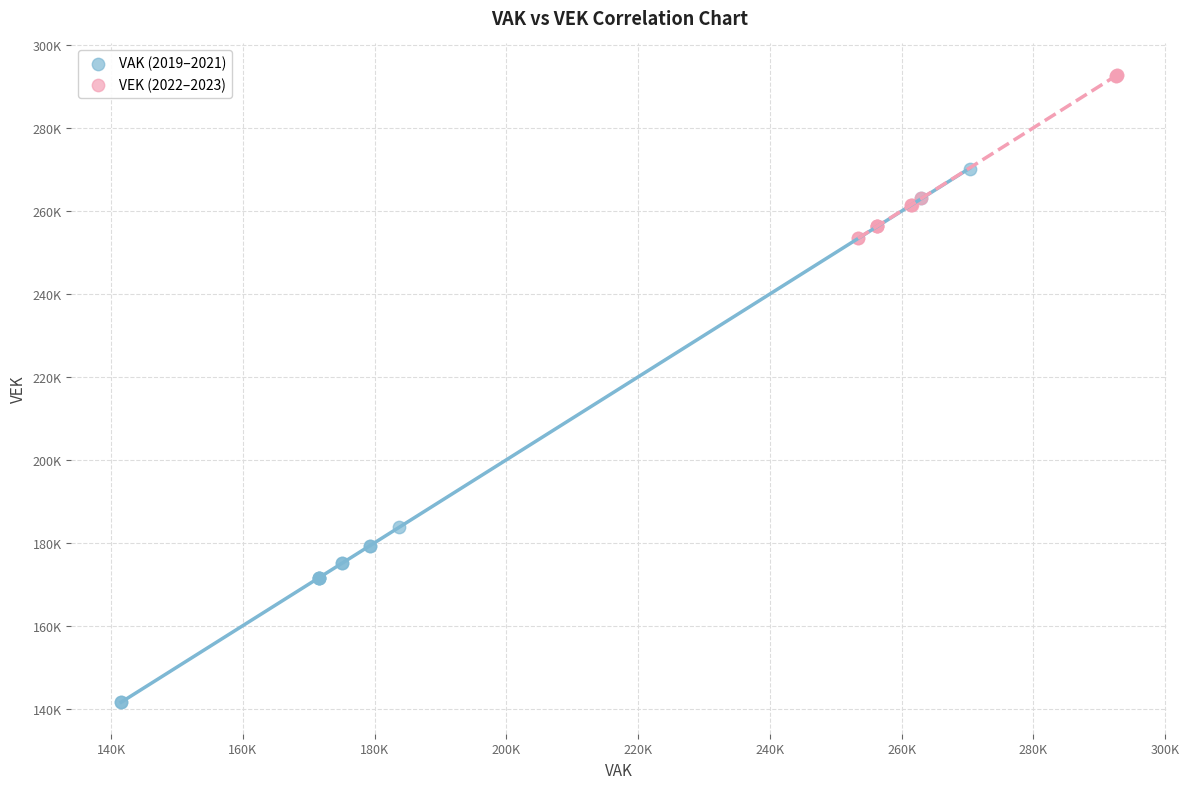

What are all the series names shown in the legend?

VAK (2019–2021), VEK (2022–2023)